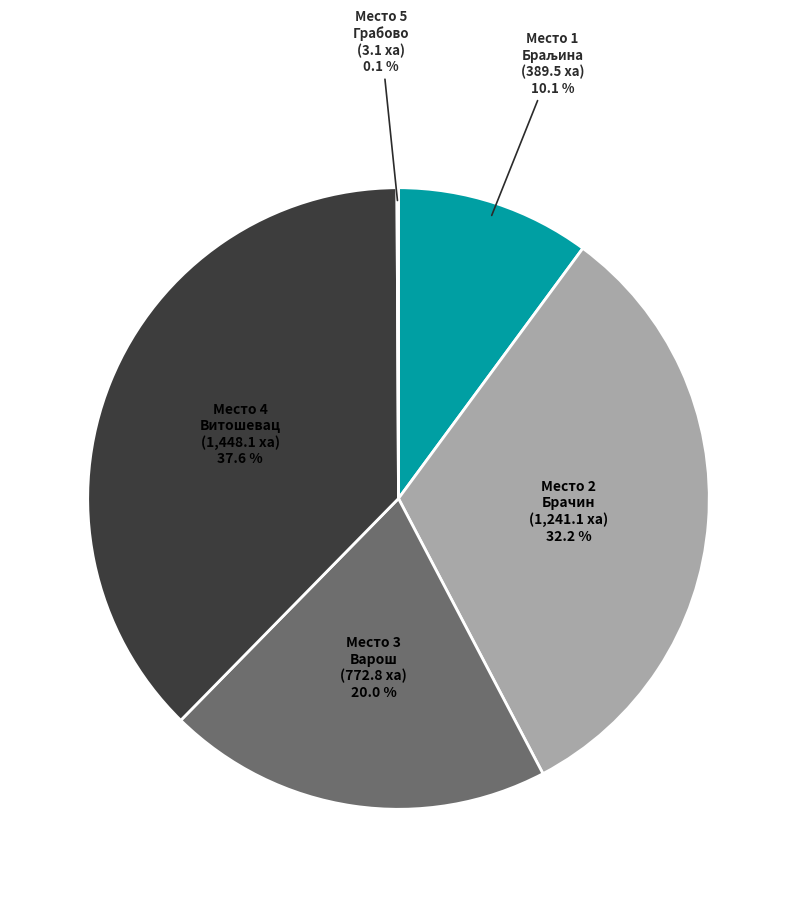

Is there a majority slice in this chart?

No